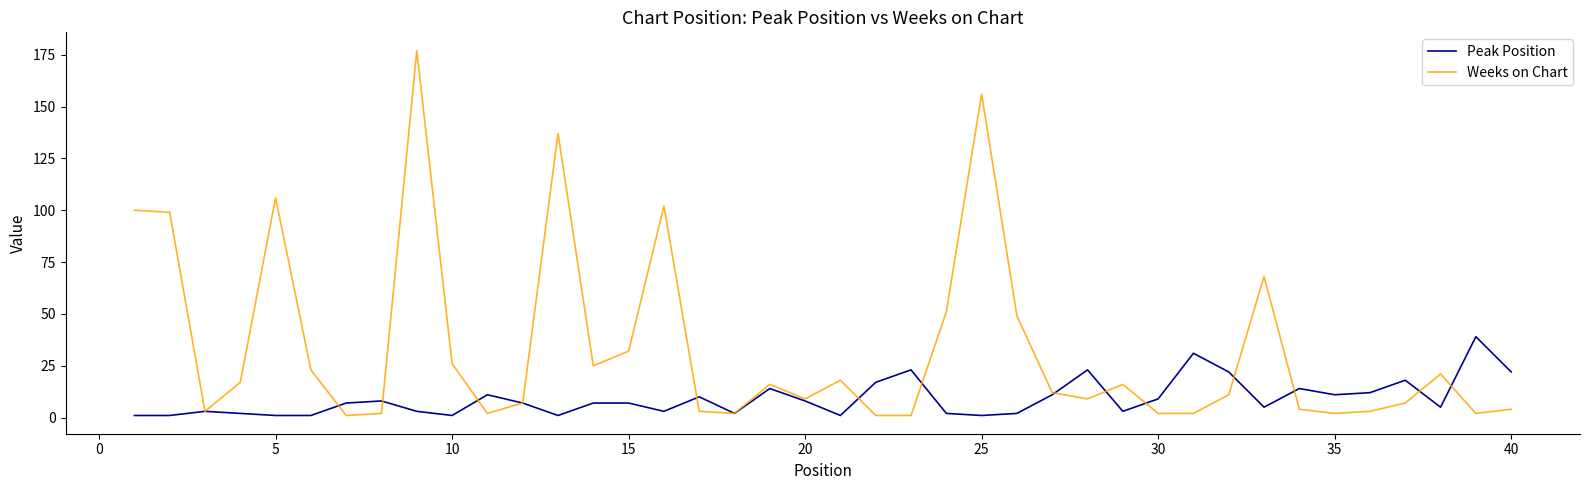

Is this an area chart (filled region under the line)?

No